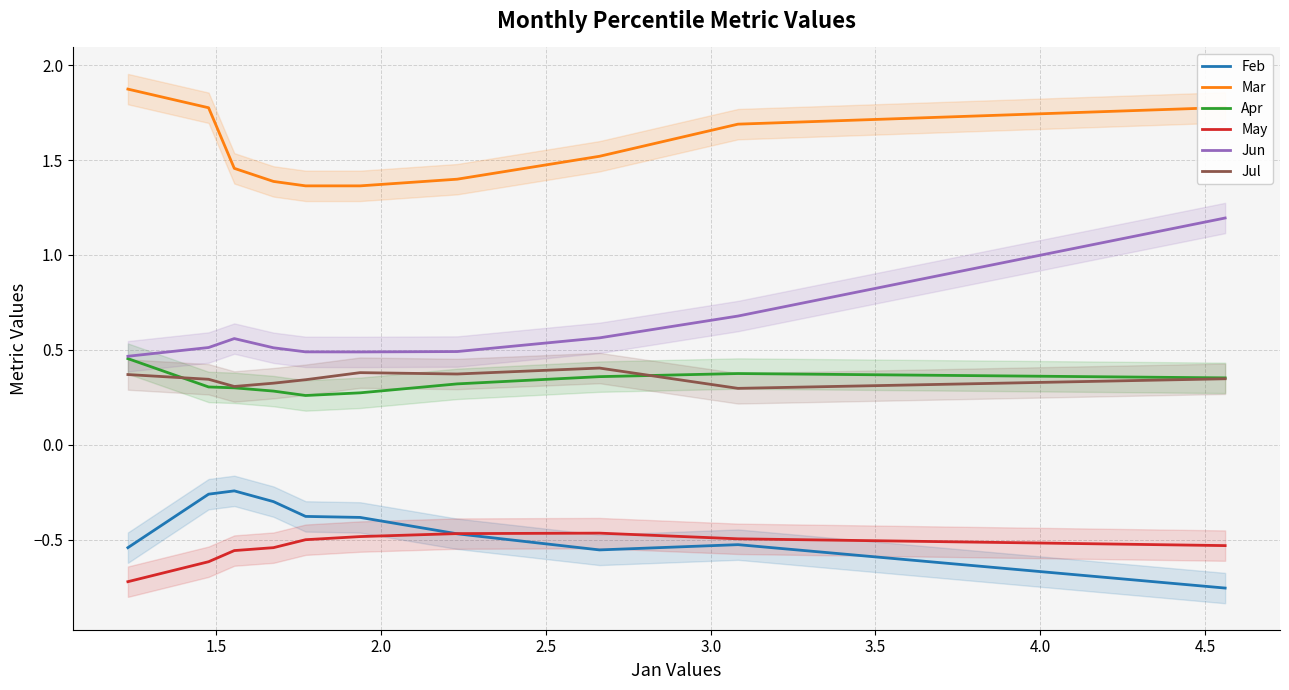

How many lines are shown in the chart?

6